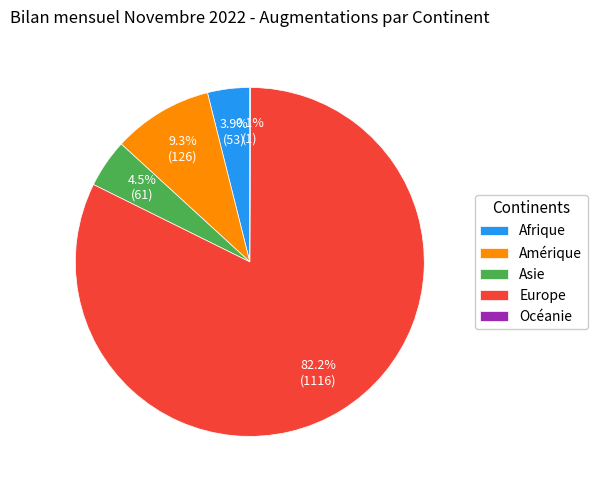

Which category accounts for the majority?

Europe